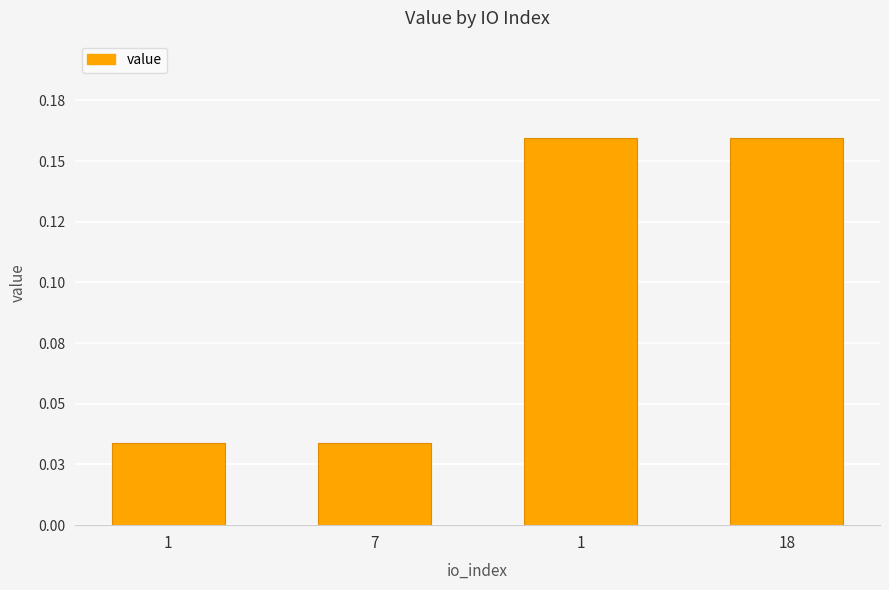

Which has a higher value, 18 or 1?

18